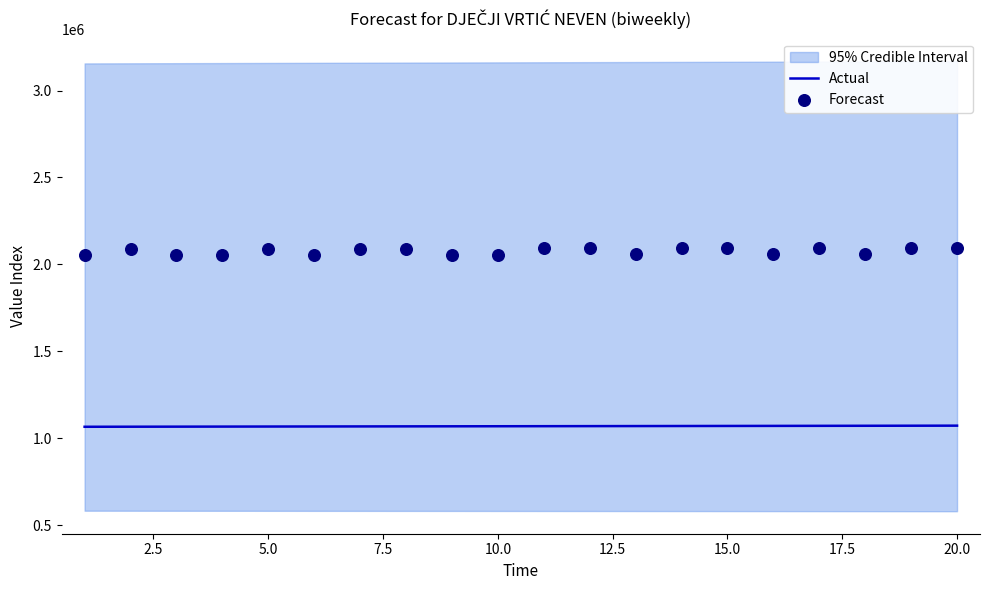

What is the total value across all series at 20.0?

3166430.7